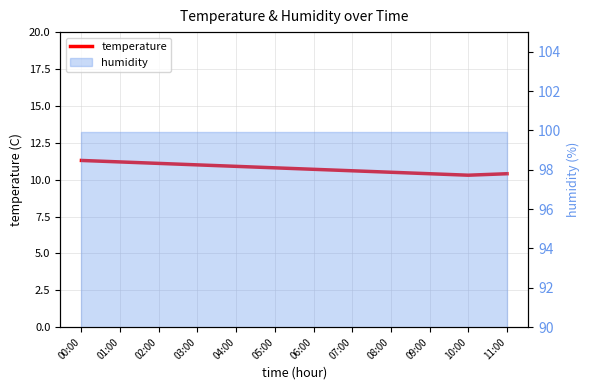

What is the difference between the maximum and second lowest values?

0.9